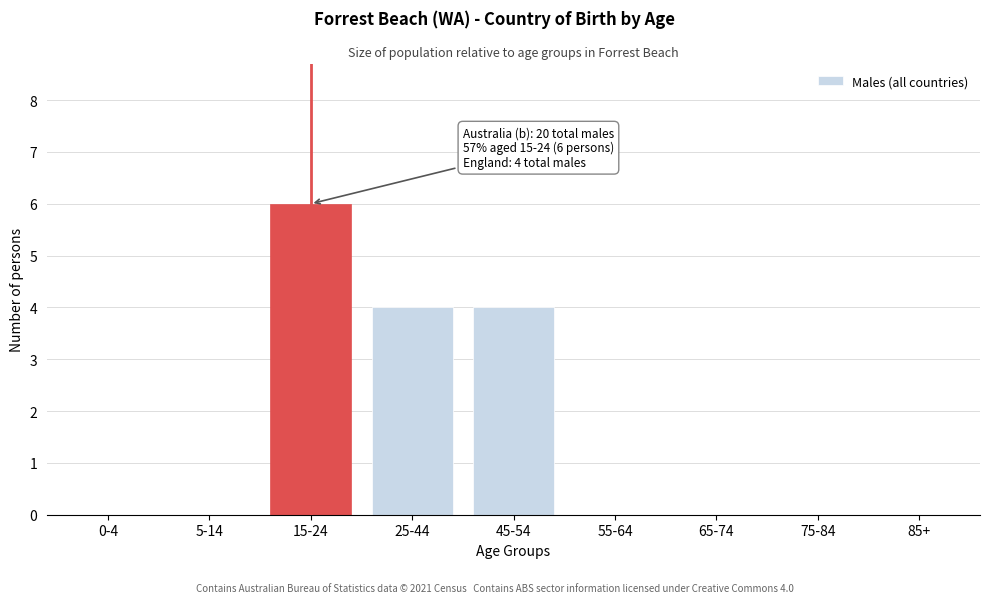

Reading right to left, transcribe all the data shown in this chart.

85+=0	75-84=0	65-74=0	55-64=0	45-54=4	25-44=4	15-24=6	5-14=0	0-4=0